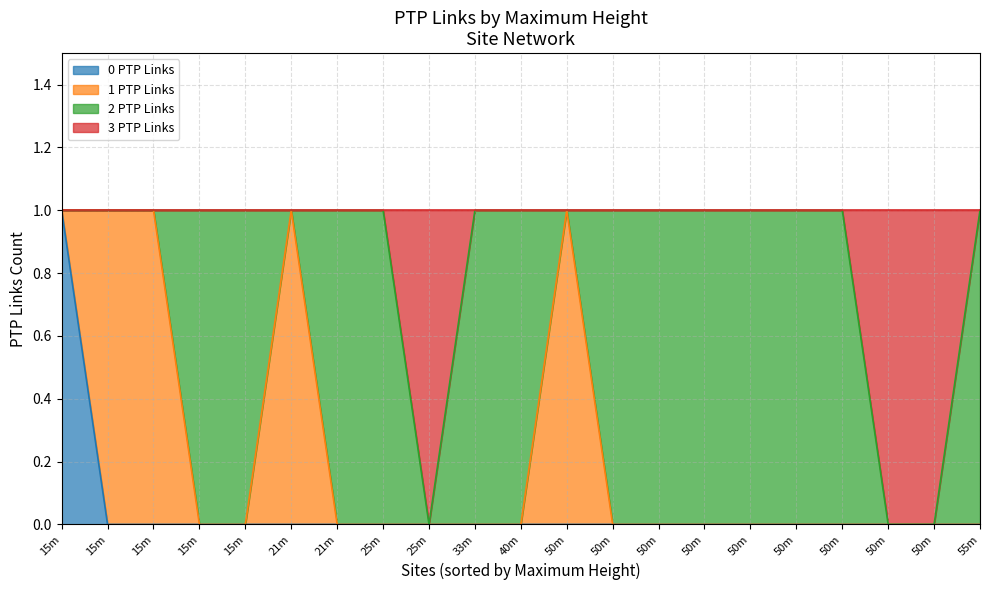

Does the chart have visible grid lines?

Yes